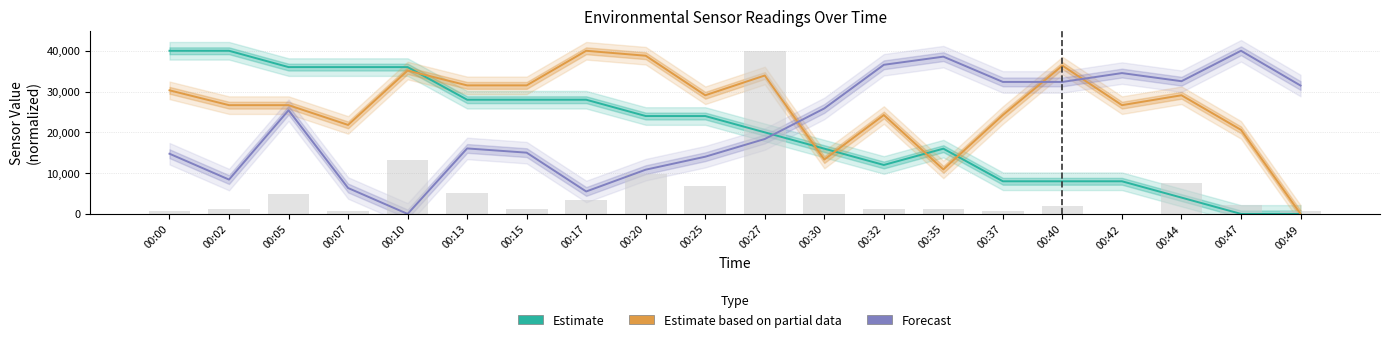

Which series changed the most between 00:02 and 00:05?

Forecast